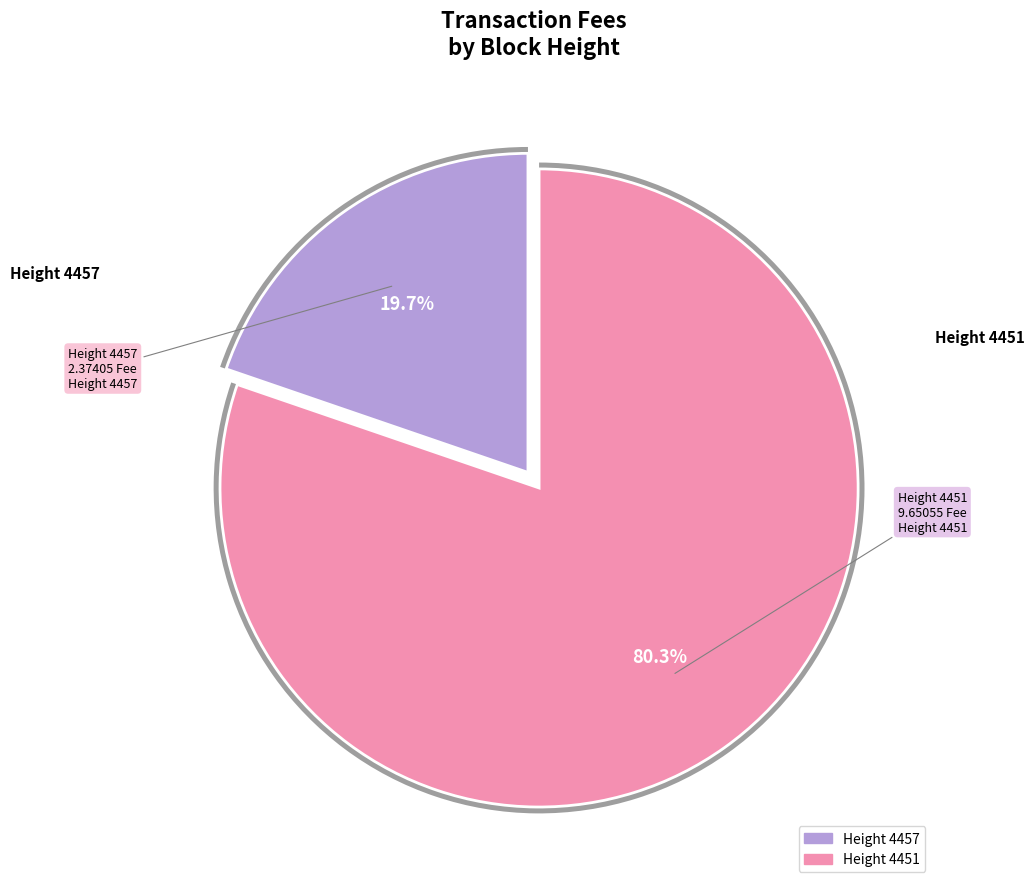

What is the largest slice in the pie chart?

4451